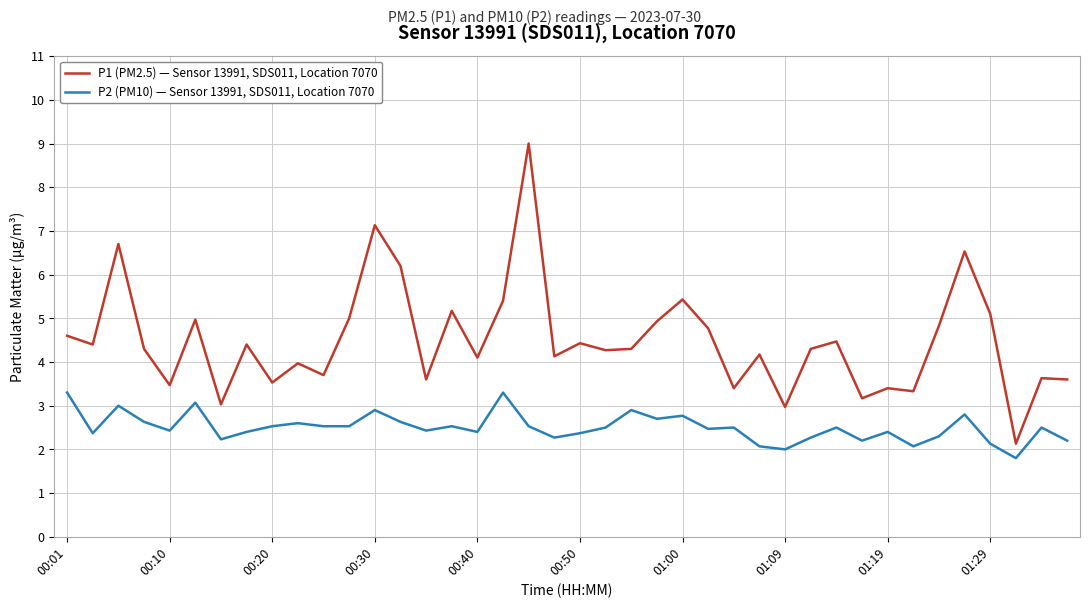

True or false: P1 (PM2.5) — Sensor 13991, SDS011, Location 7070 and P2 (PM10) — Sensor 13991, SDS011, Location 7070 cross at least once.

False